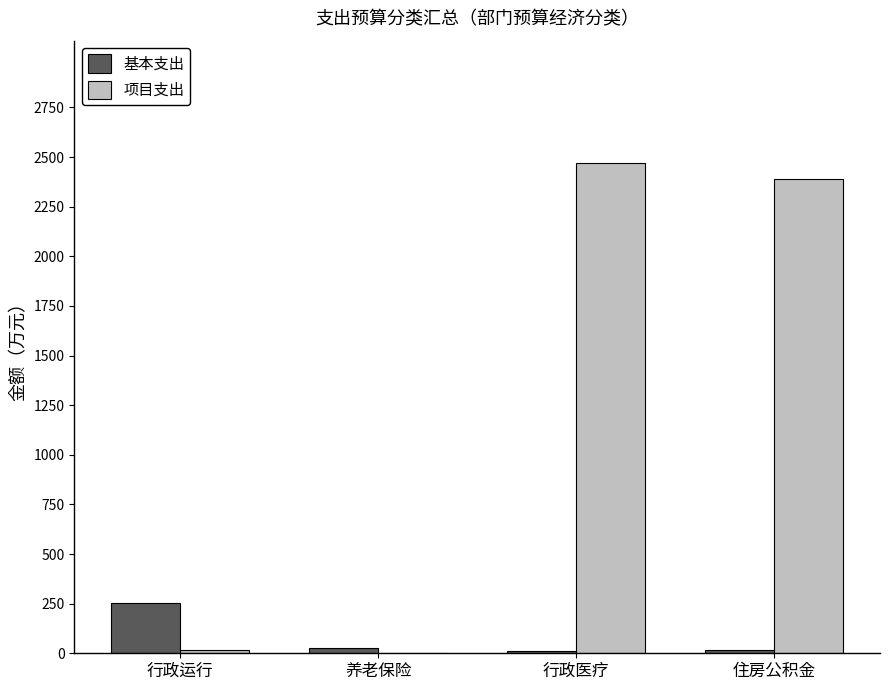

Which series has the largest total across all categories?

项目支出